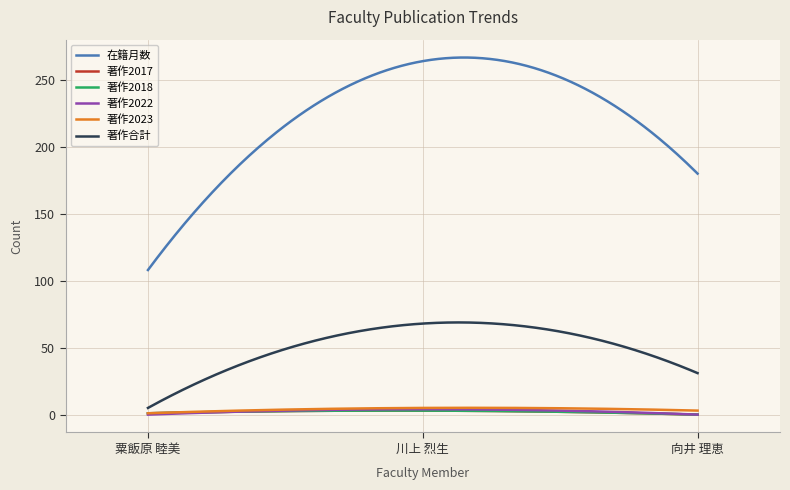

At how many categories does at least one series exceed 15?

3